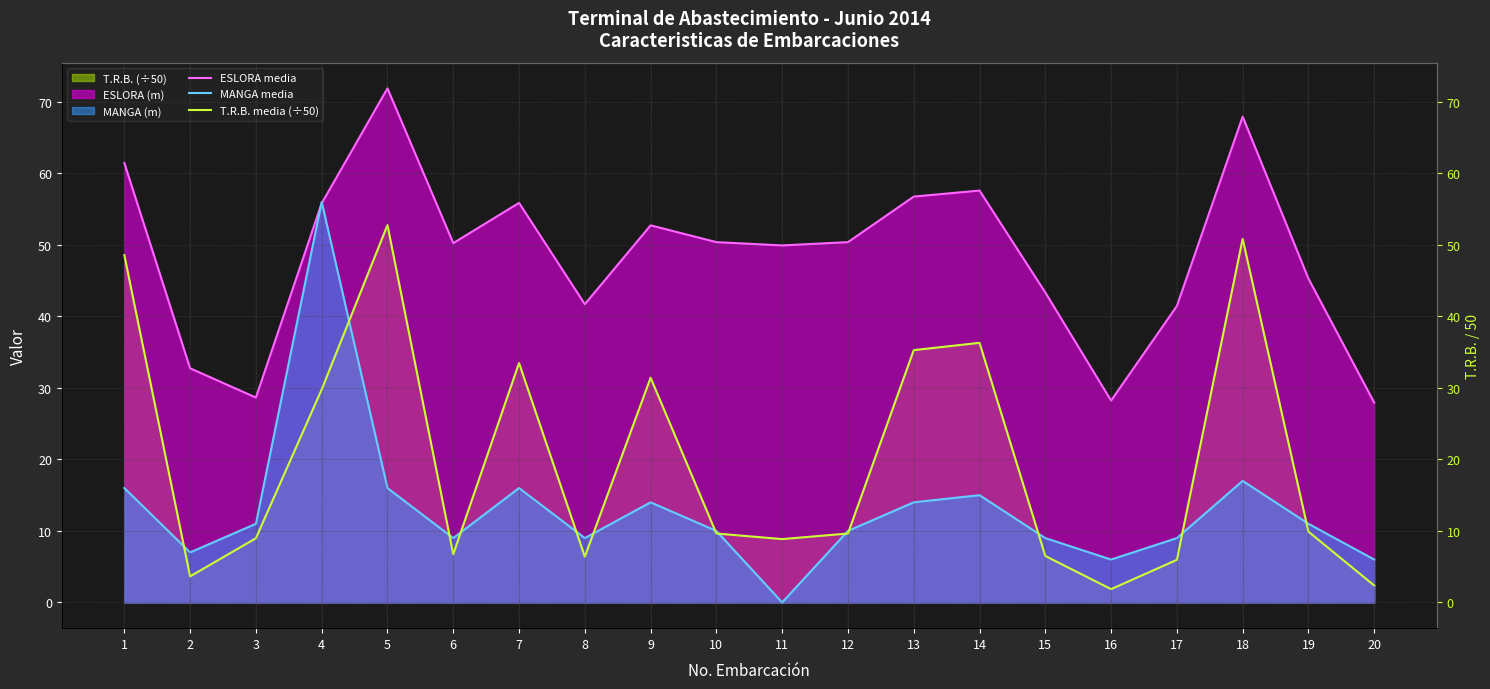

At which label is MANGA media closest to 28?

18